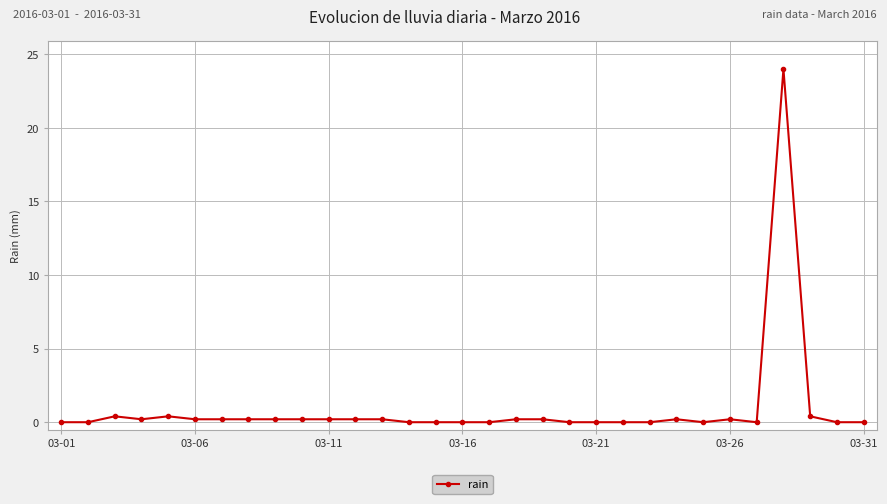

Reading left to right, transcribe all the data shown in this chart.

0.0	0.0	0.4	0.2	0.4	0.2	0.2	0.2	0.2	0.2	0.2	0.2	0.2	0.0	0.0	0.0	0.0	0.2	0.2	0.0	0.0	0.0	0.0	0.2	0.0	0.2	0.0	24.0	0.4	0.0	0.0